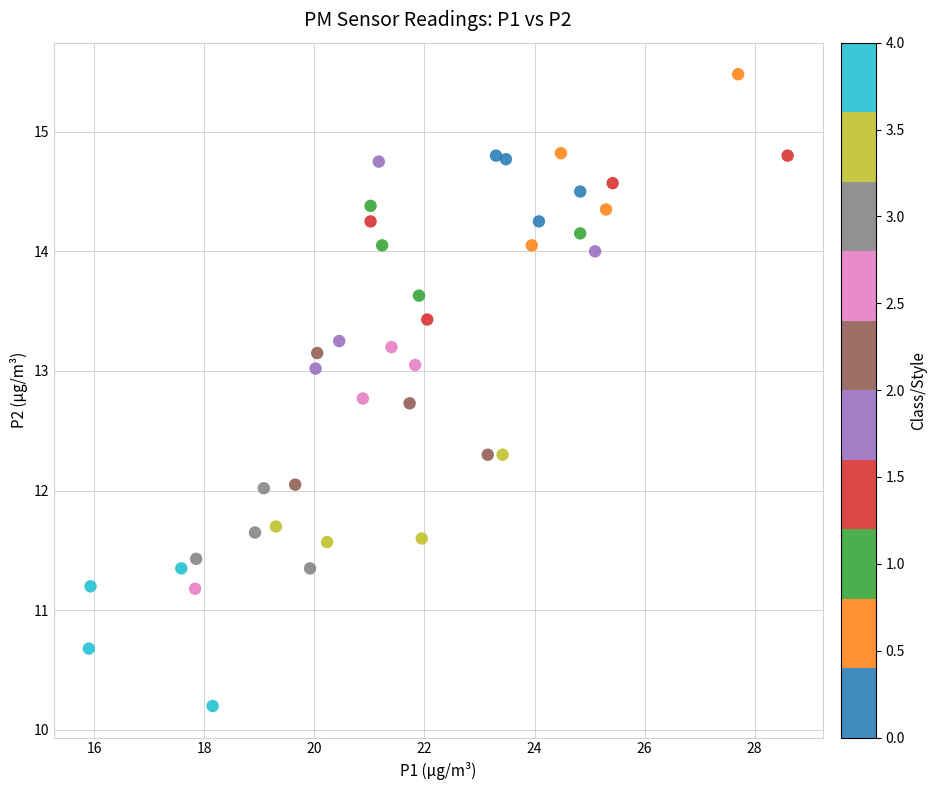

What is the range of Y values (max minus min)?

5.3